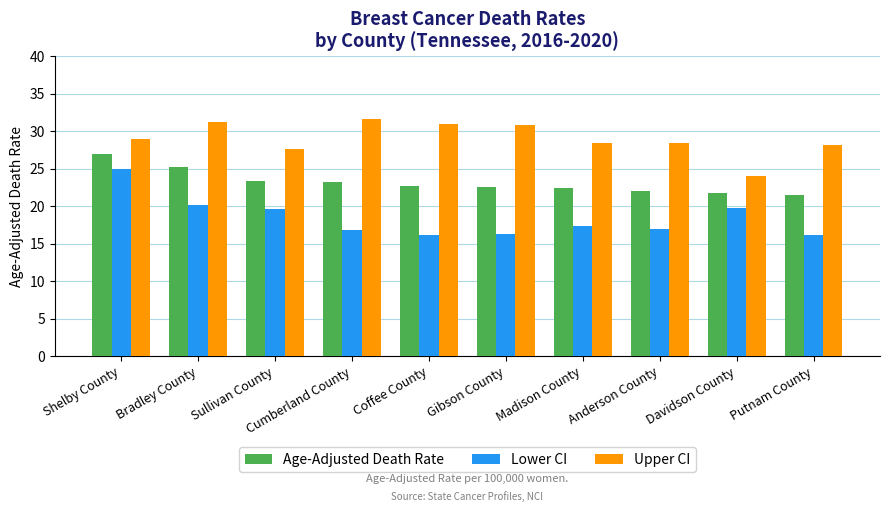

How many groups of bars are there?

10